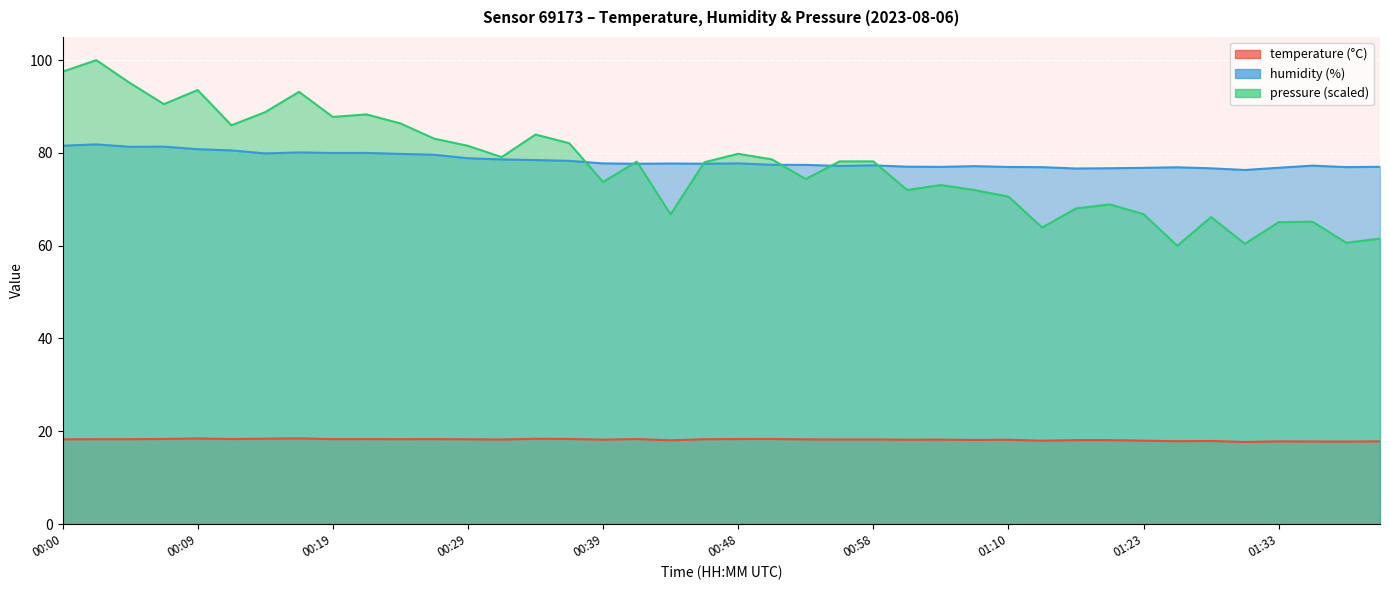

Is the value of humidity at 00:34 greater than the value of temperature at 01:26?

Yes